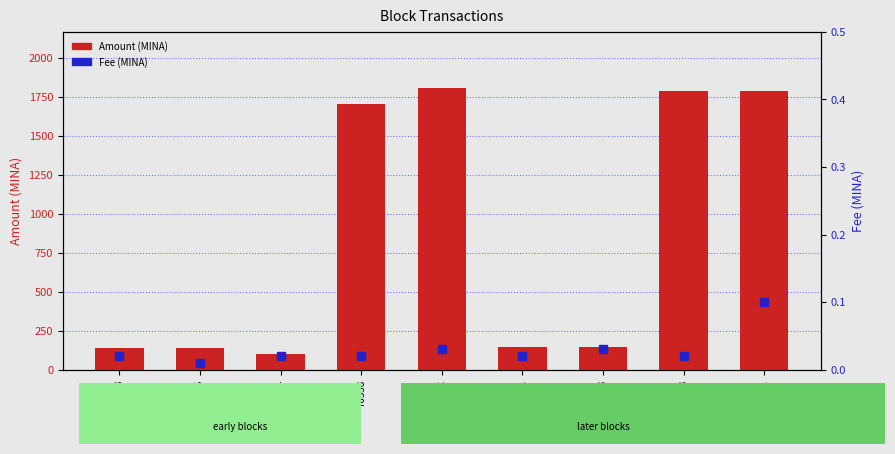

What is the sum of the Amount (MINA) values at 61025 and 99688?

1928.8